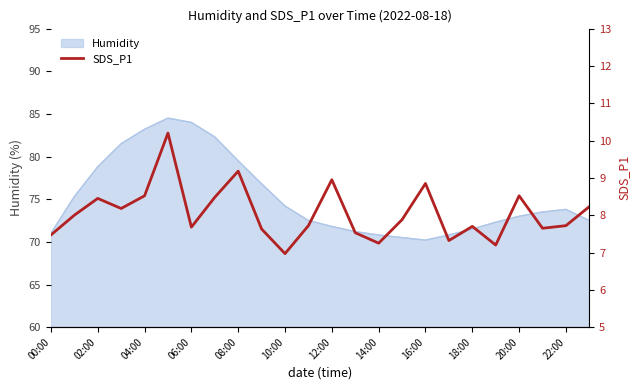

The value of Humidity at 06:00 is 125.6. True or false?

False